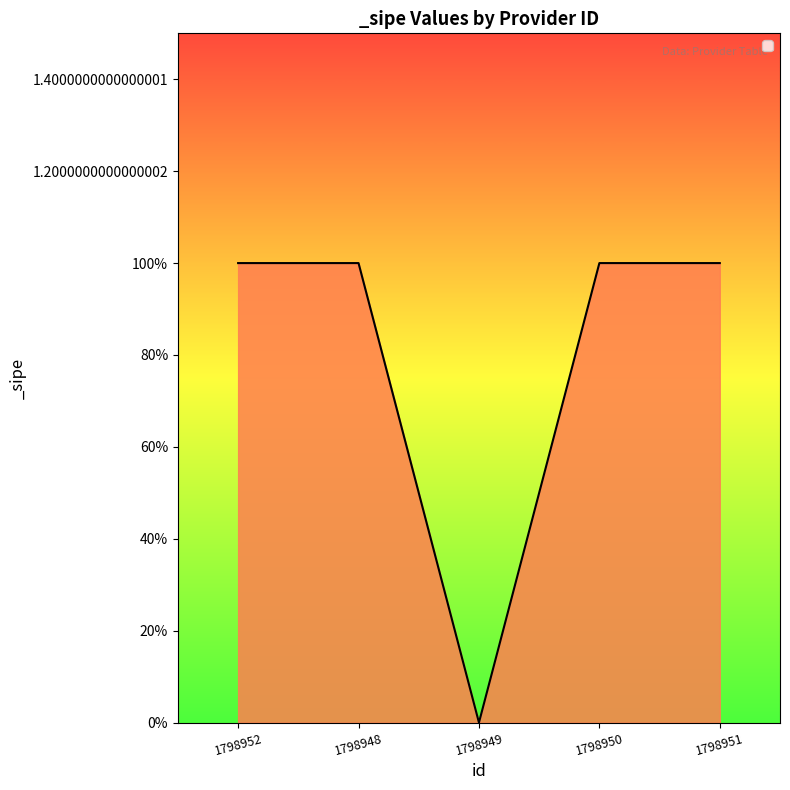

What is the value of the 1st point from the left?

1